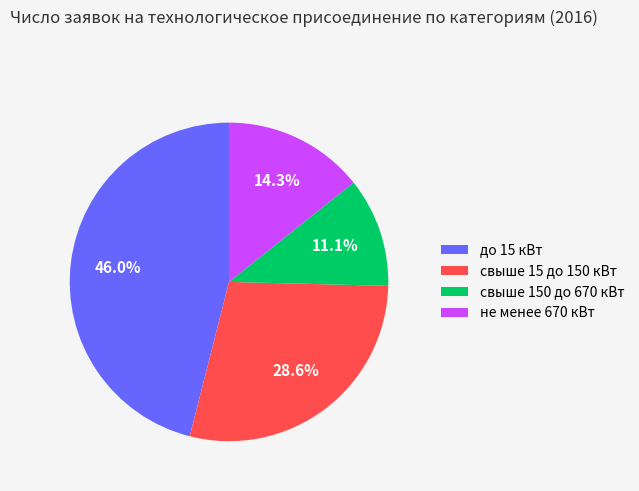

What percentage is the до 15 кВт slice, to the nearest percent?

46%